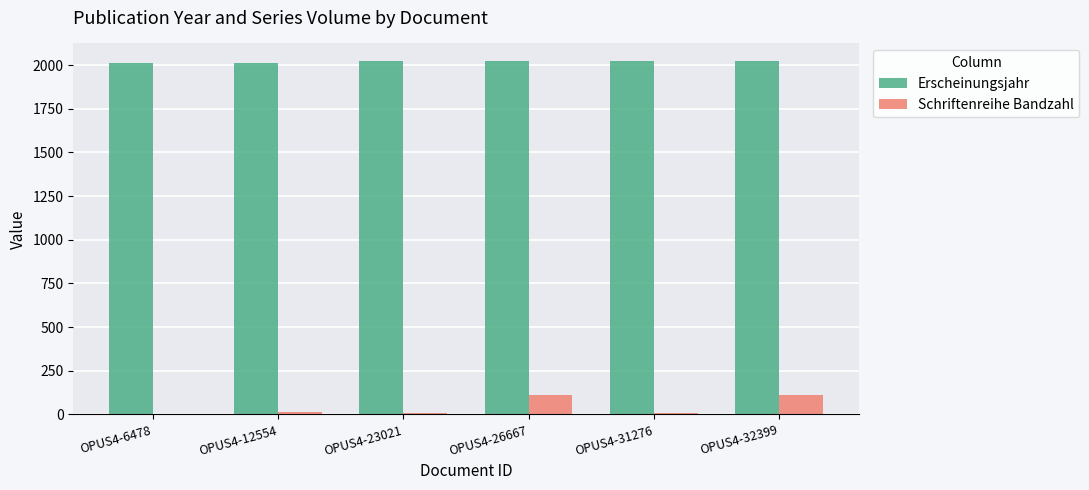

What is the maximum value for Erscheinungsjahr?

2023